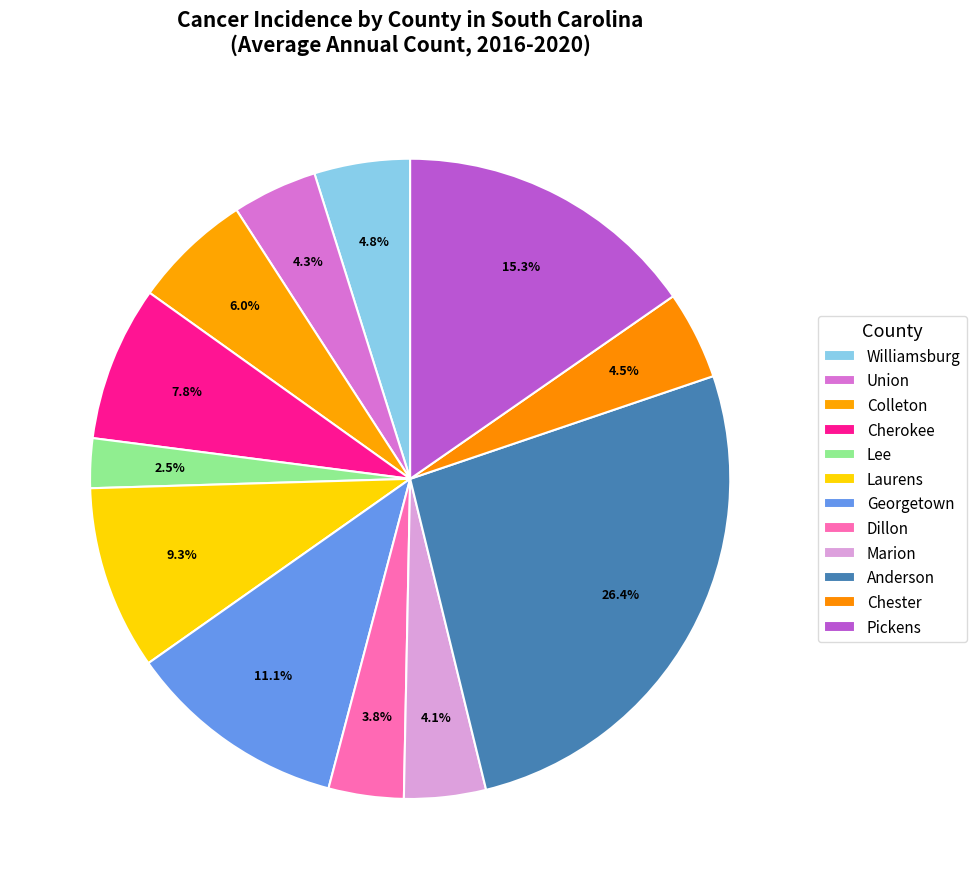

What is the smallest slice in the pie chart?

Lee